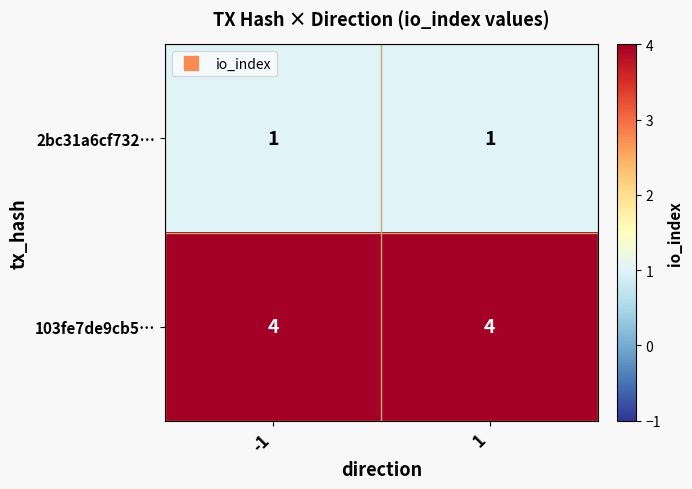

Reading left to right, transcribe all the data shown in this chart.

2bc31a6cf732…: -1=1	1=1
103fe7de9cb5…: -1=4	1=4